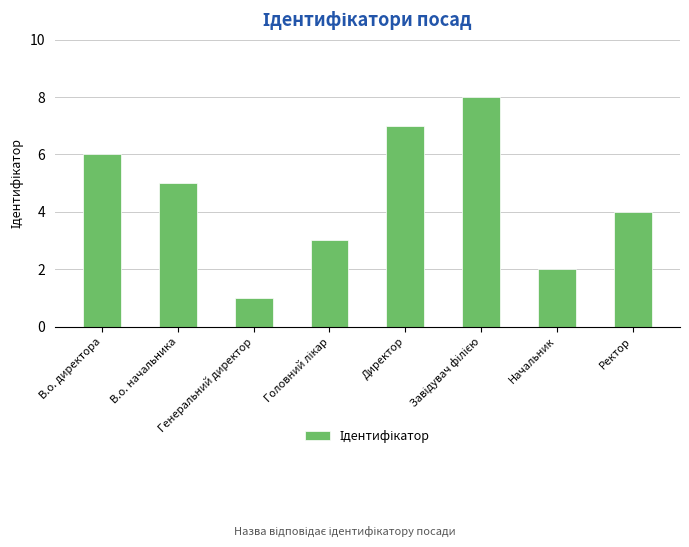

What is the smallest value displayed?

1